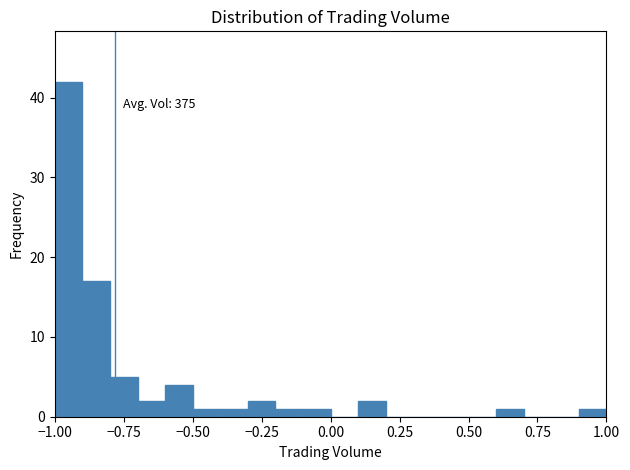

Around what value on the x-axis is the tallest bar? Give the approximate position of its centre, as read against the axis.

-0.95